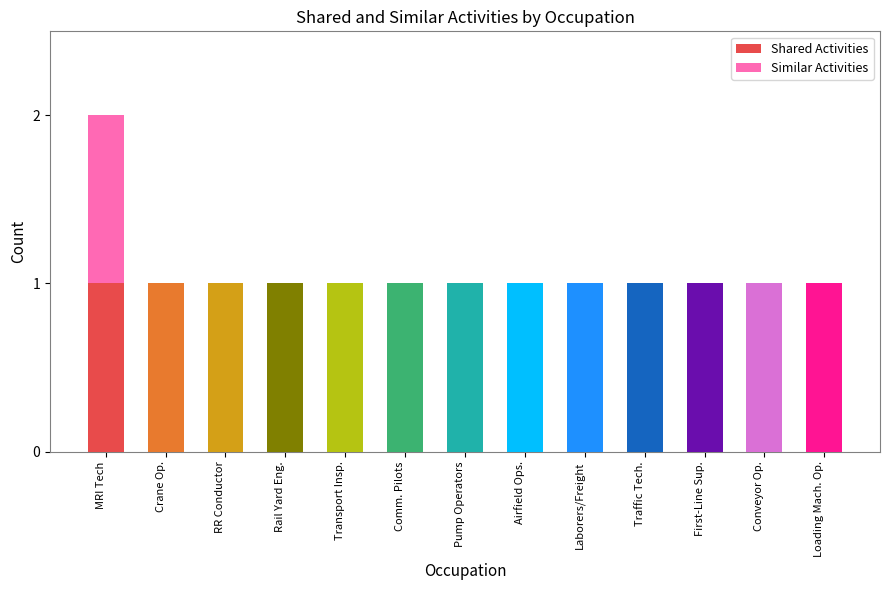

True or false: Similar Activities has a value of 0 at Traffic Technicians.

True